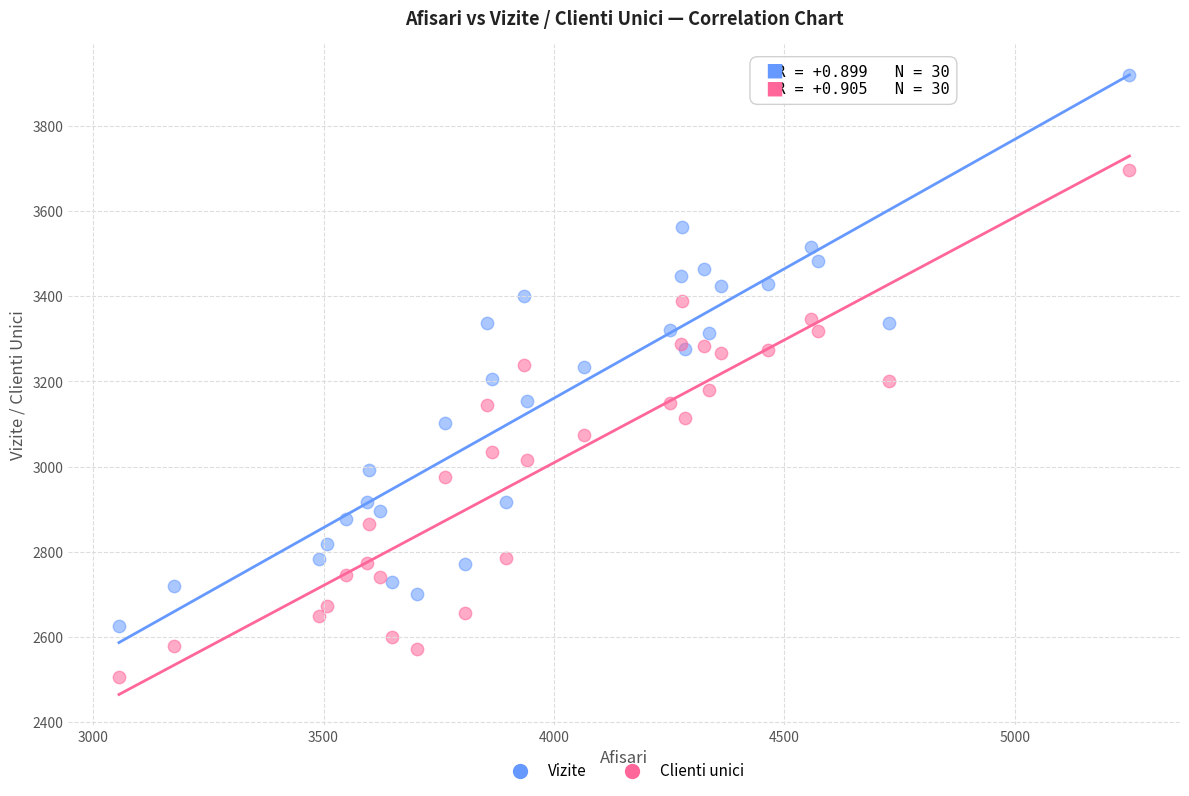

Which series reaches the maximum Y coordinate?

Vizite